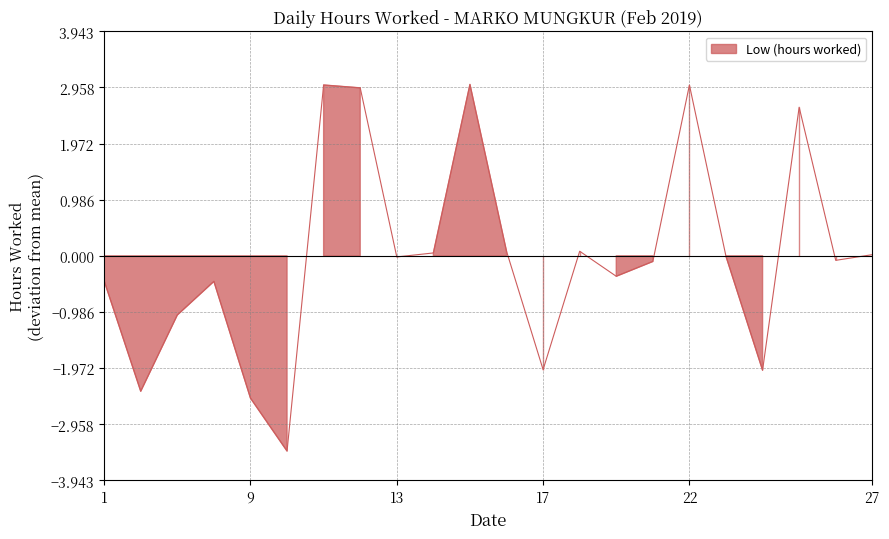

Which label corresponds to the largest value in the chart?

15